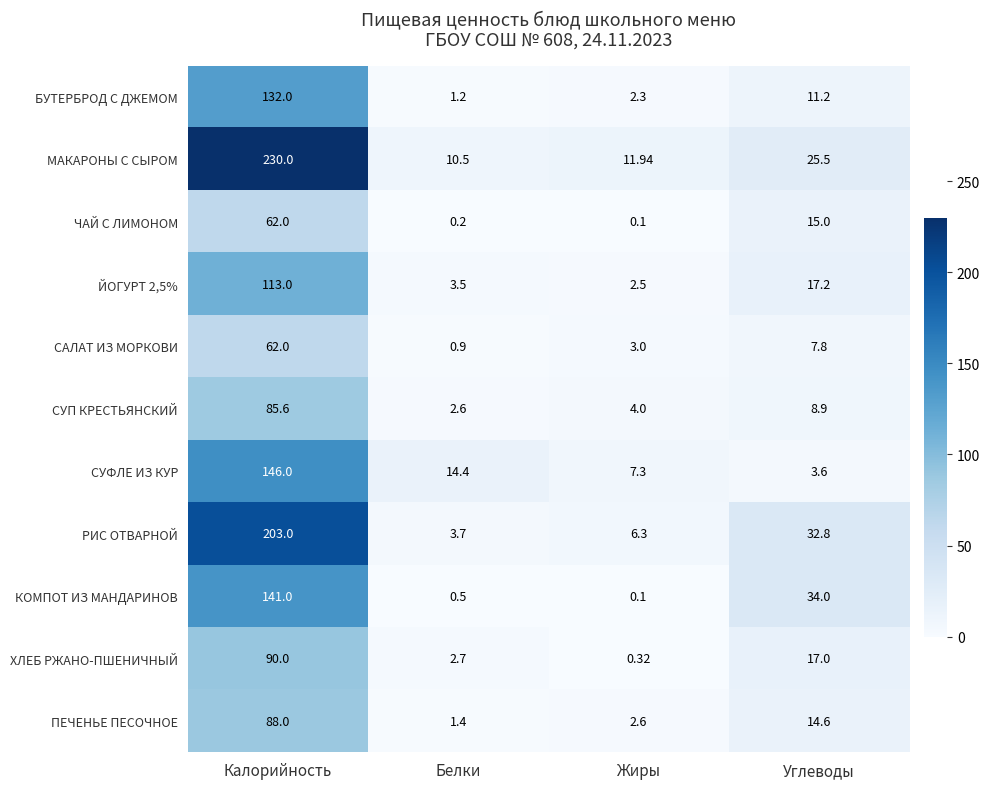

Which series has the largest total across all categories?

МАКАРОНЫ С СЫРОМ